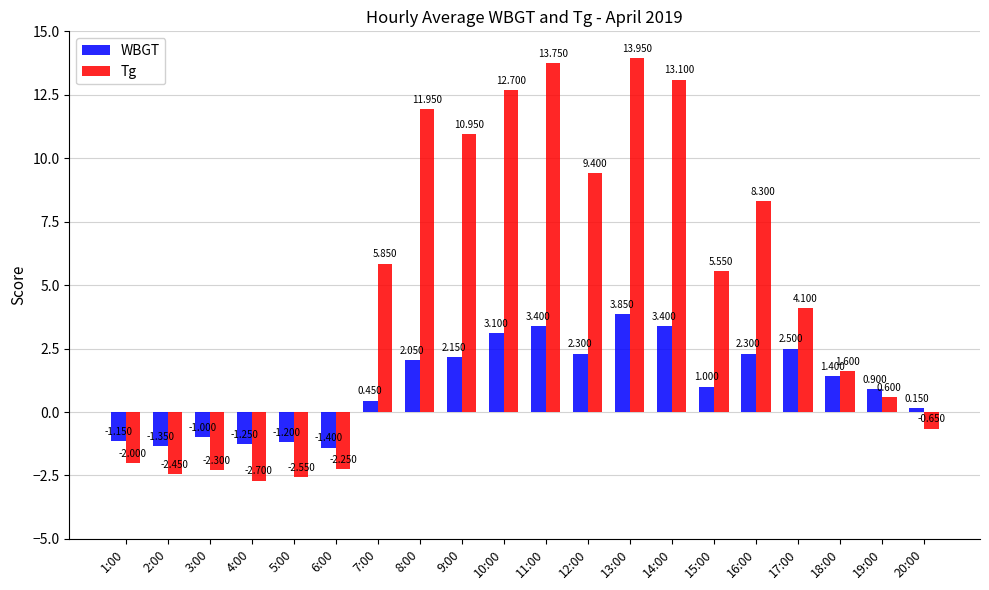

How many categories are shown in the chart?

20